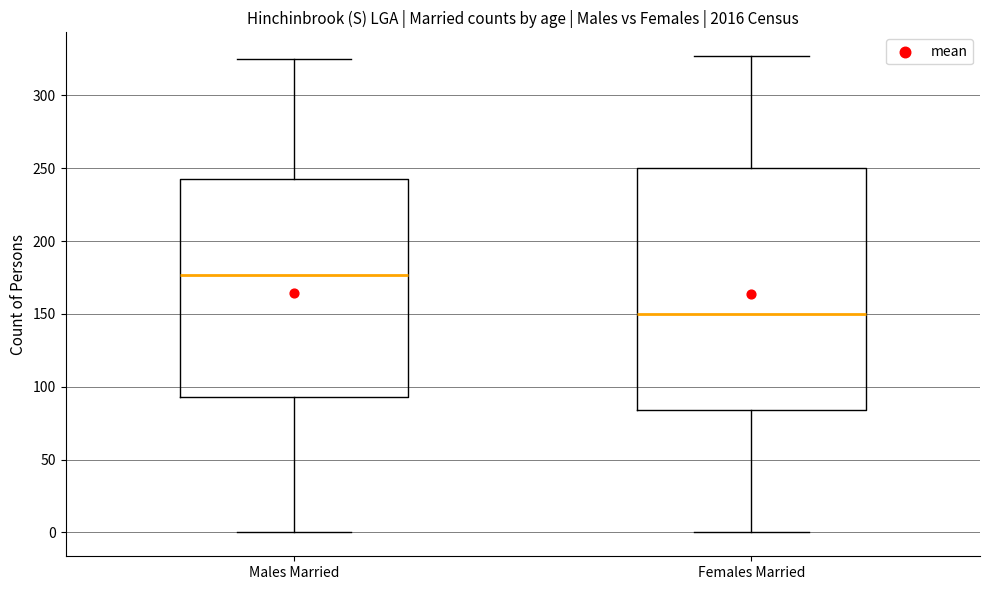

Reading left to right, read every box against the y-axis: the position of its median line, the range the box covers, and the ends of its whiskers. The values are not printed on the chart, so give them approximately, as read against the axis.

Males Married: median 175, box 95 to 245, whiskers 0 to 325
Females Married: median 150, box 85 to 250, whiskers 0 to 325